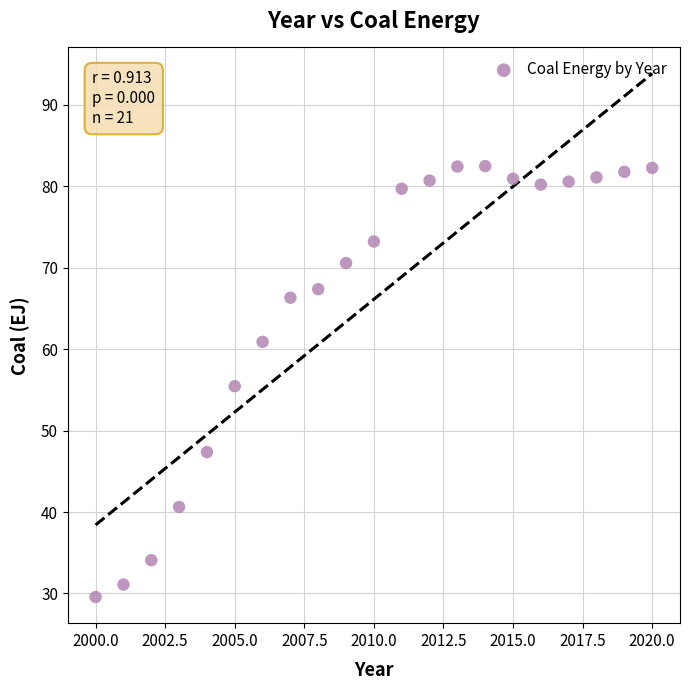

What is the range of Y values (max minus min)?

52.9